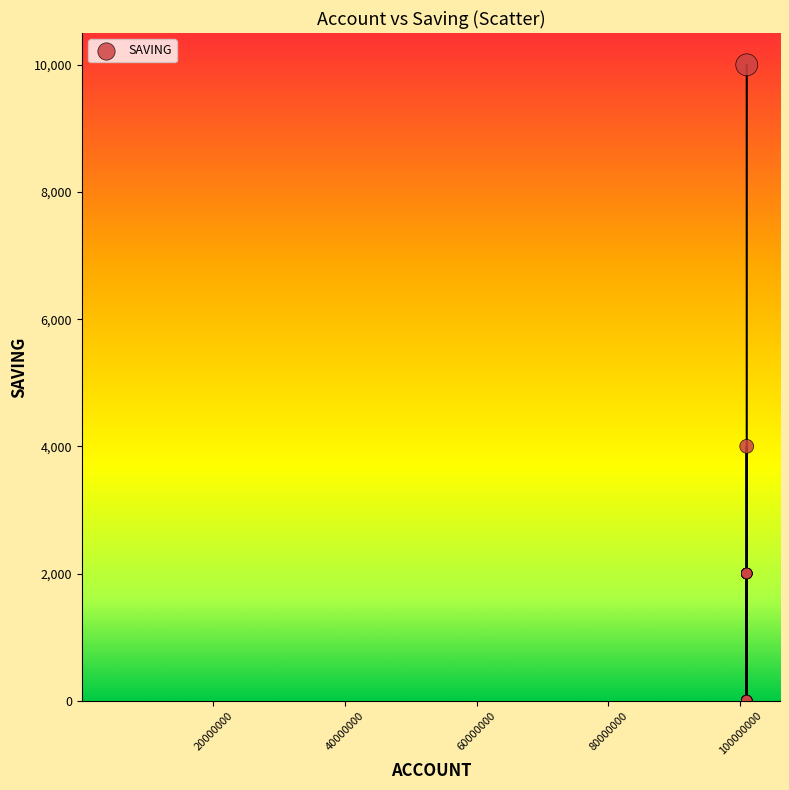

What Y value in the scatter plot is closest to 5000?

4000